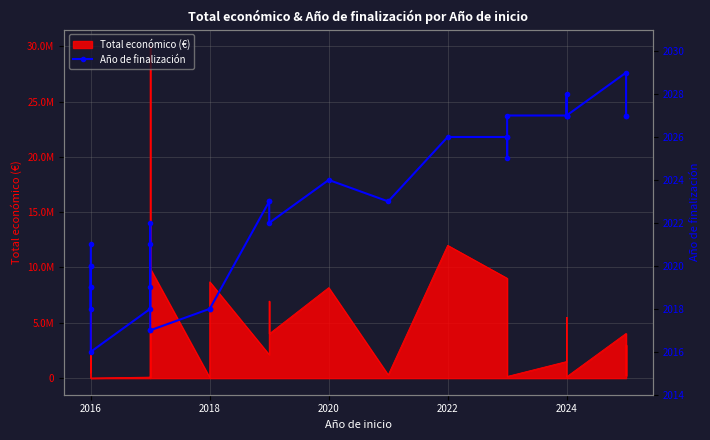

What is the value of the 18th point from the left?

2022